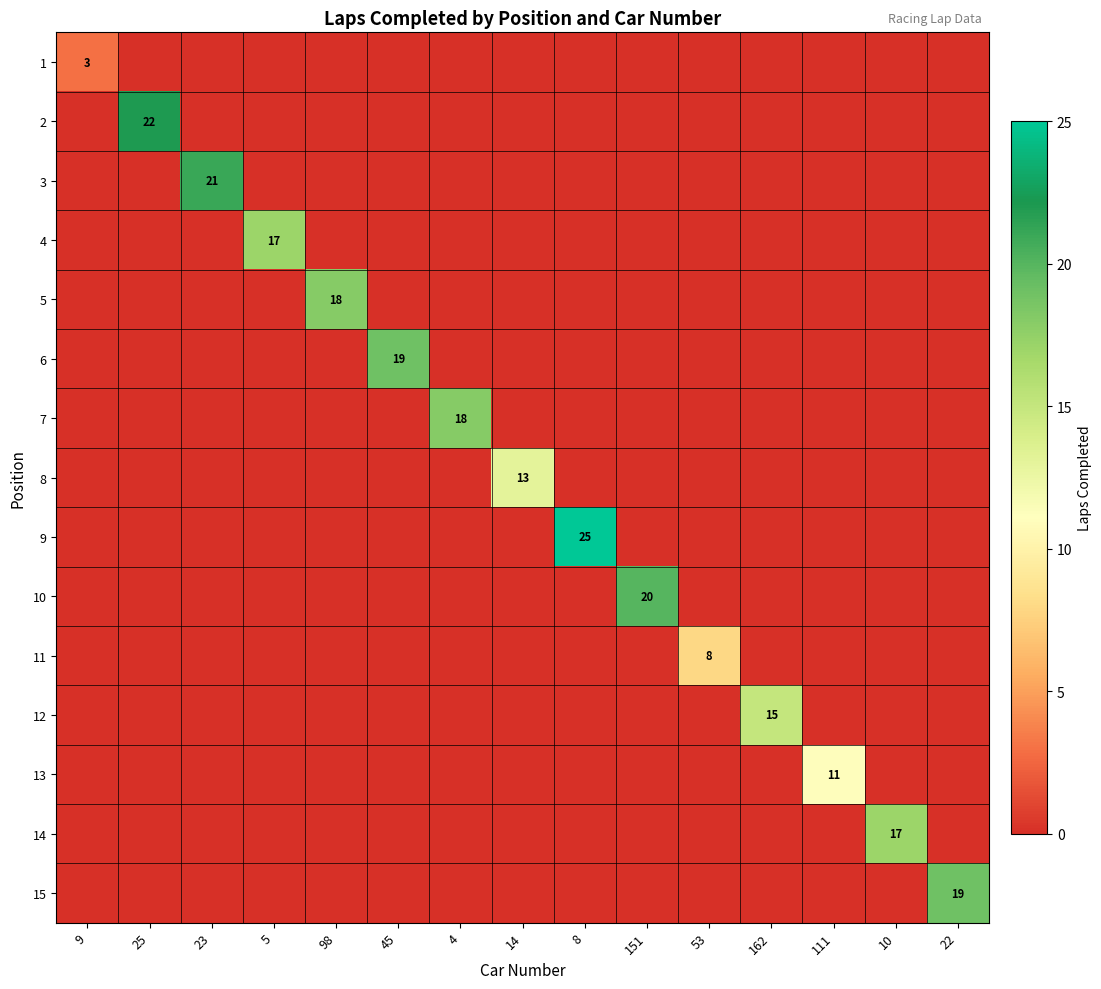

Which series has the largest total across all categories?

9